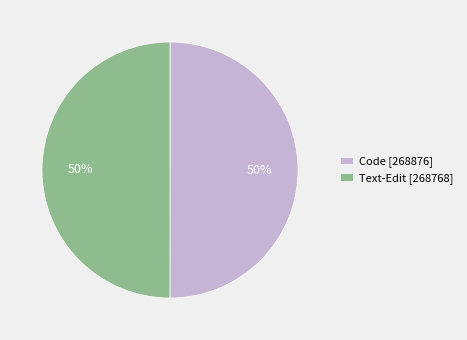

What percentage is the Code slice, to the nearest percent?

50%